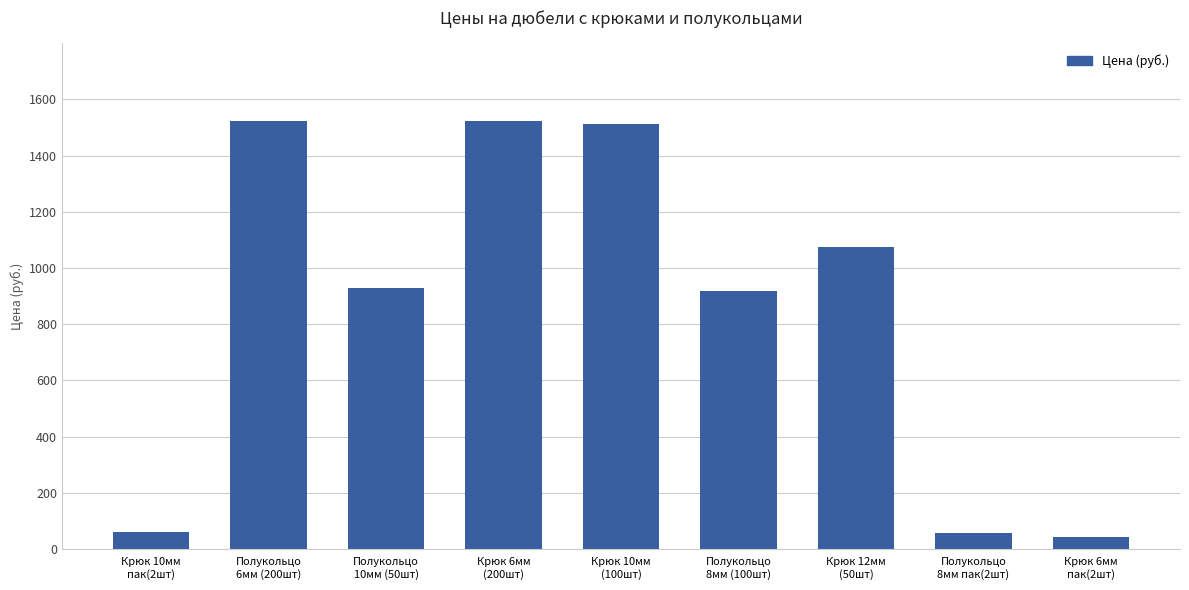

Count the number of categories in the chart.

9